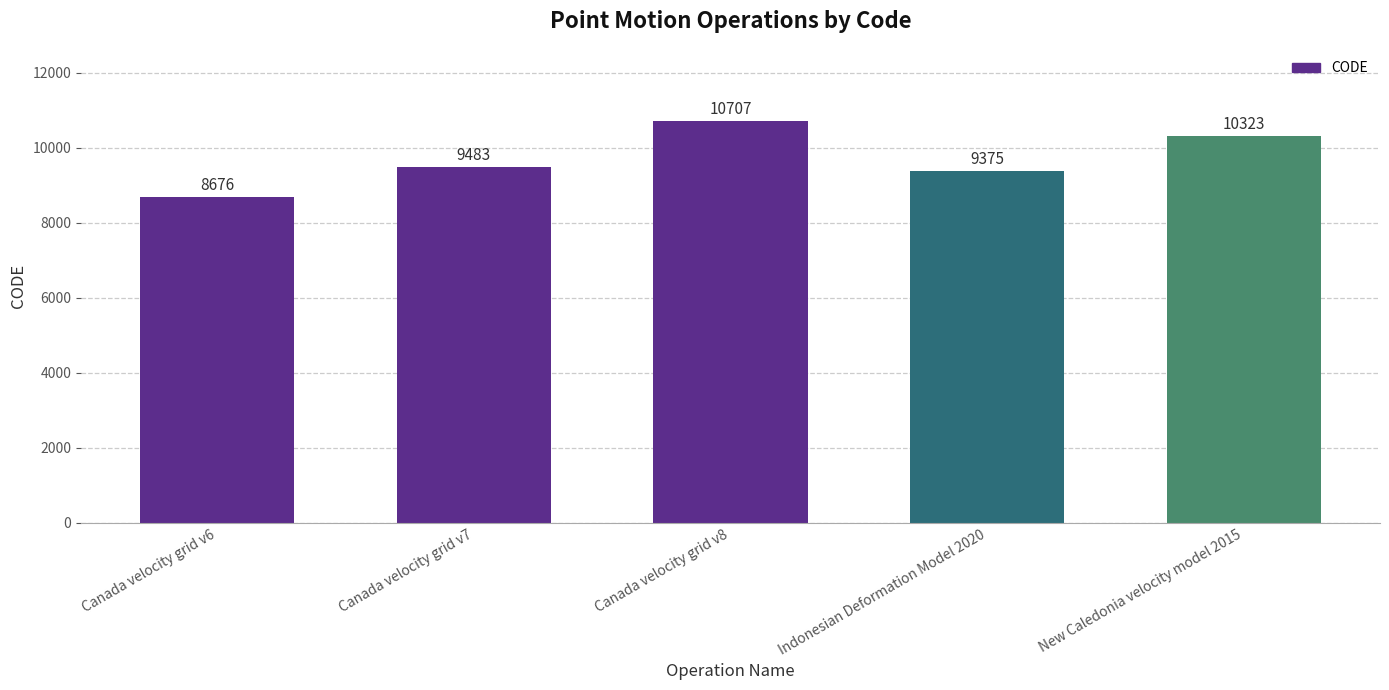

At which category does the chart reach its minimum across all series?

Canada velocity grid v6